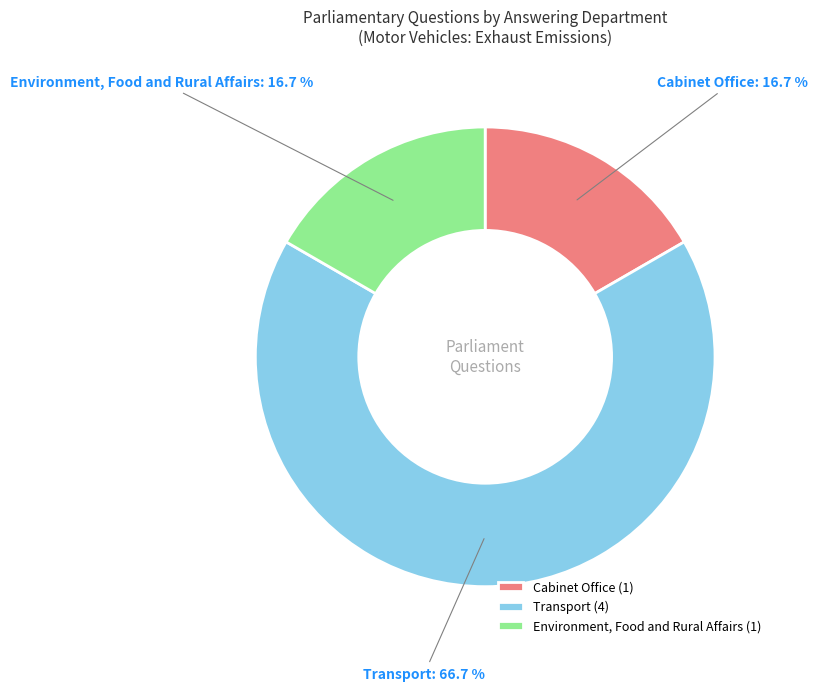

What is the ratio of the value at Transport to the value at Environment, Food and Rural Affairs?

4.0